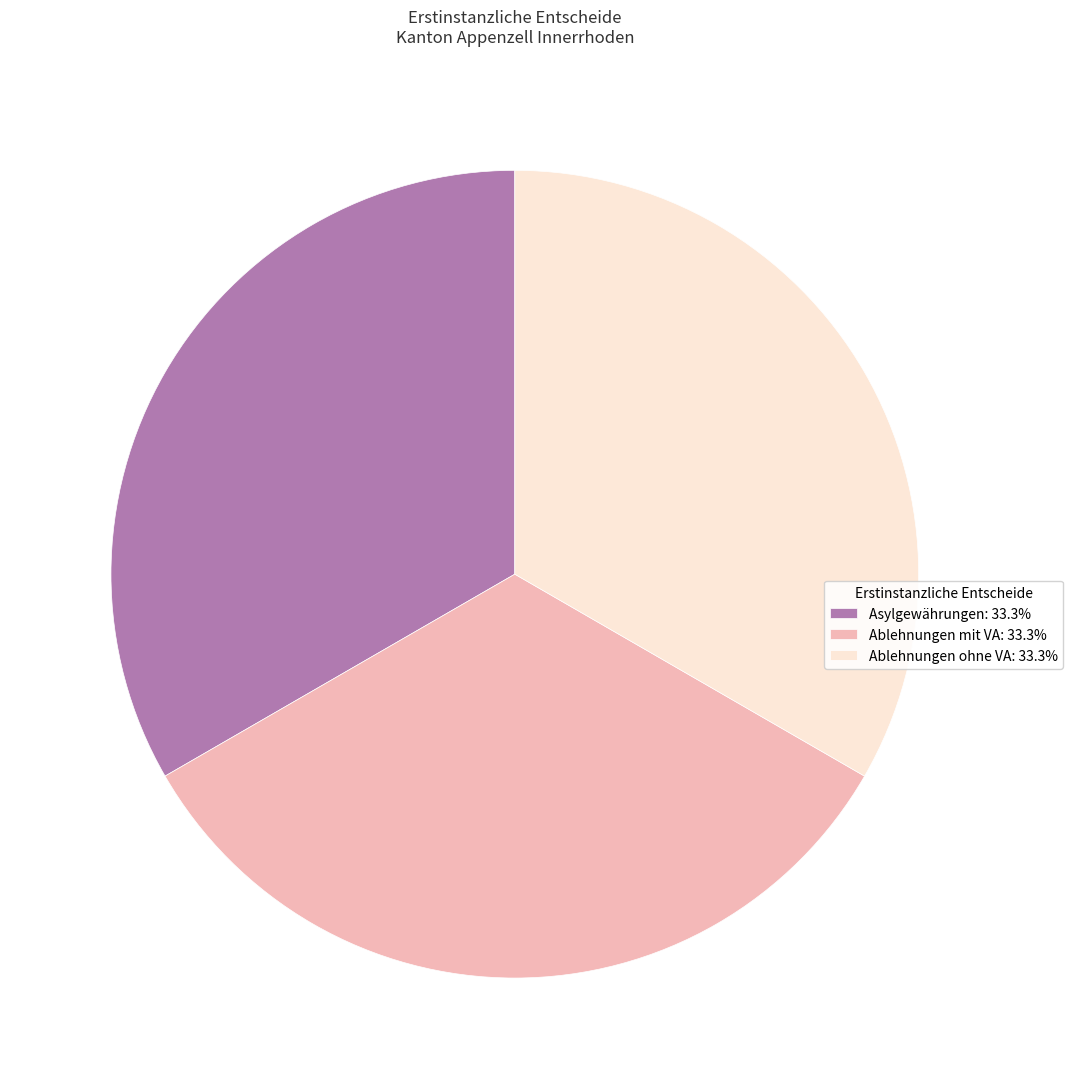

Approximately how many times larger is the value at Ablehnungen ohne VA: 33.3% compared to Ablehnungen mit VA: 33.3%?

1.0